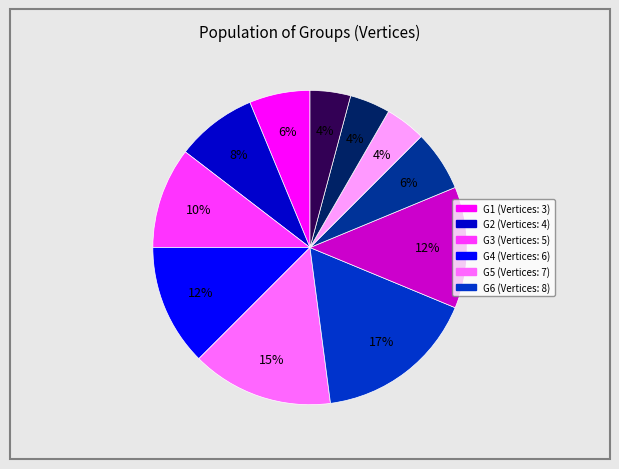

Does any single category account for the majority?

No